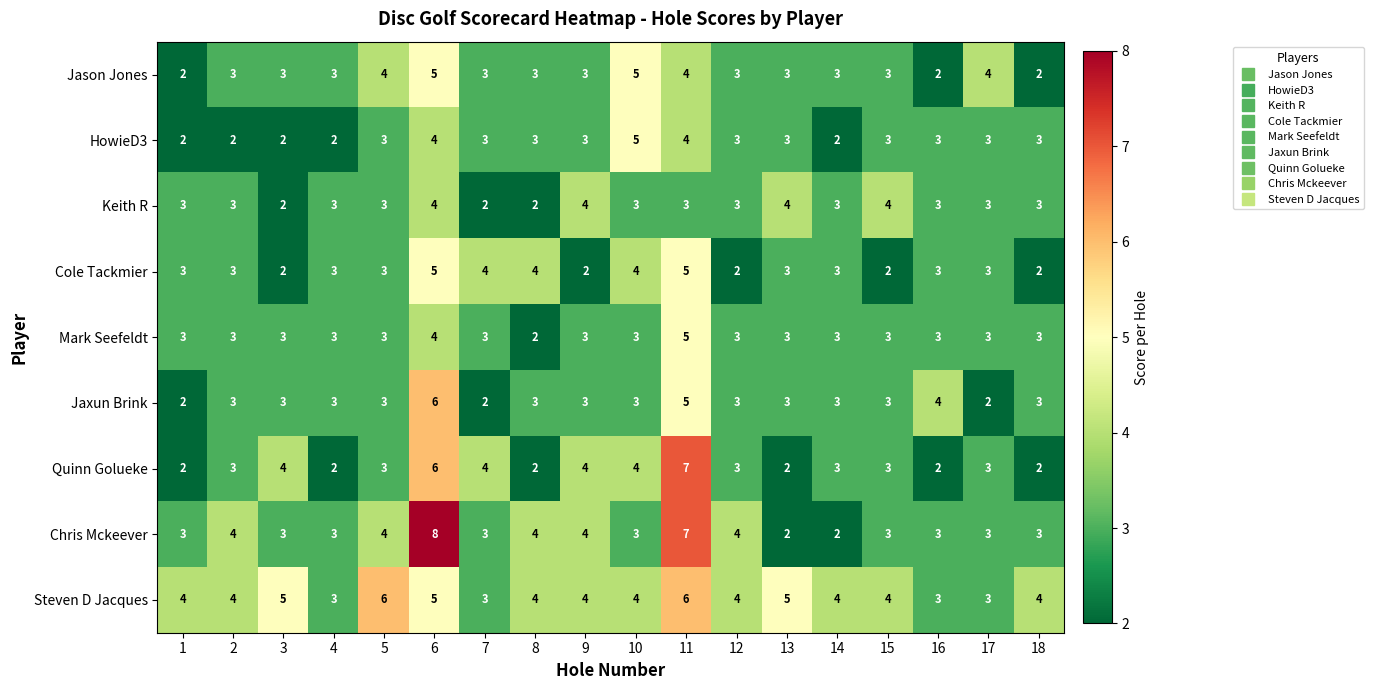

What is the difference between the maximum and minimum values in the Jaxun Brink series?

4